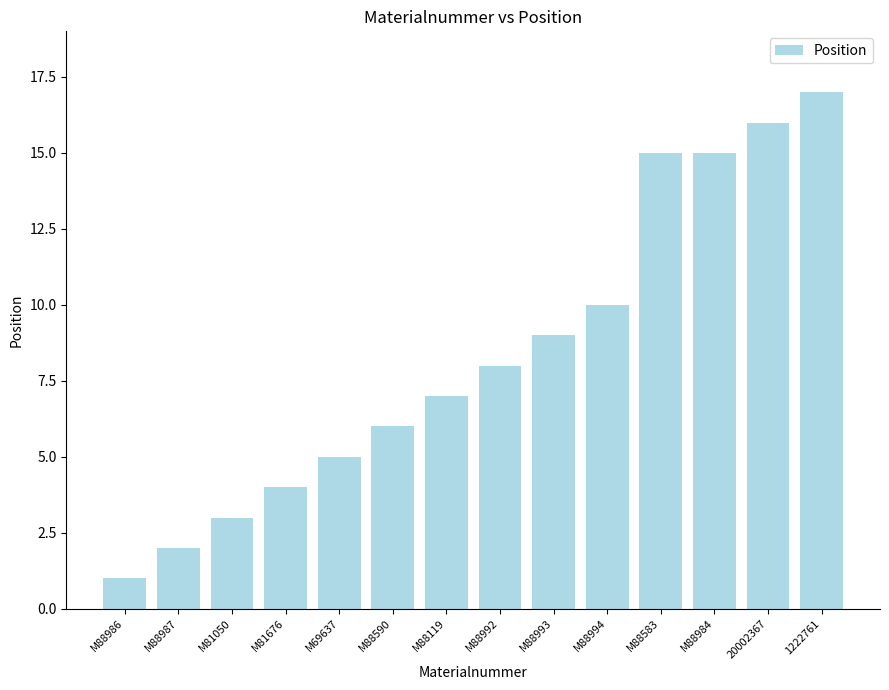

Reading right to left, extract all data points from this chart.

1222761=17	20002367=16	M88984=15	M88583=15	M88994=10	M88993=9	M88992=8	M88119=7	M88590=6	M69637=5	M81676=4	M81050=3	M88987=2	M88986=1